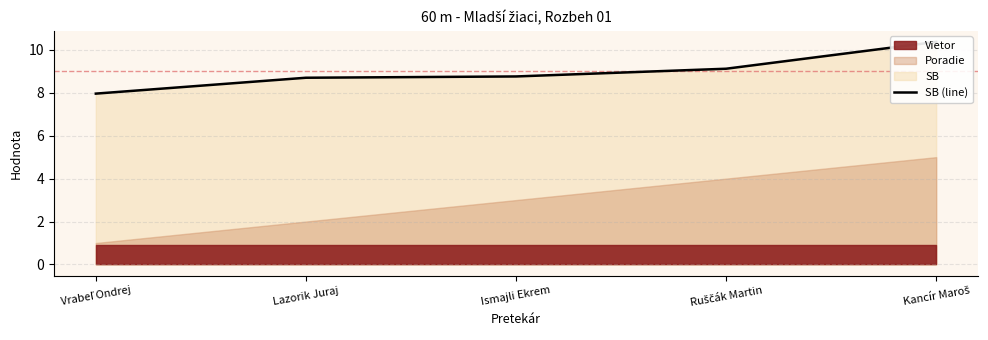

Is it true that the value at Ruščák Martin is 3.0?

False